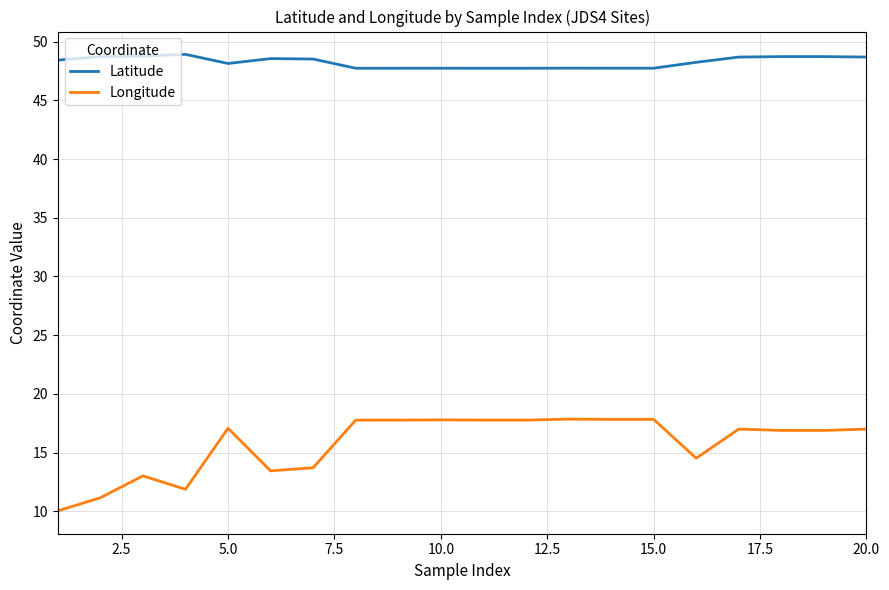

What is the highest value of the Longitude series?

17.8